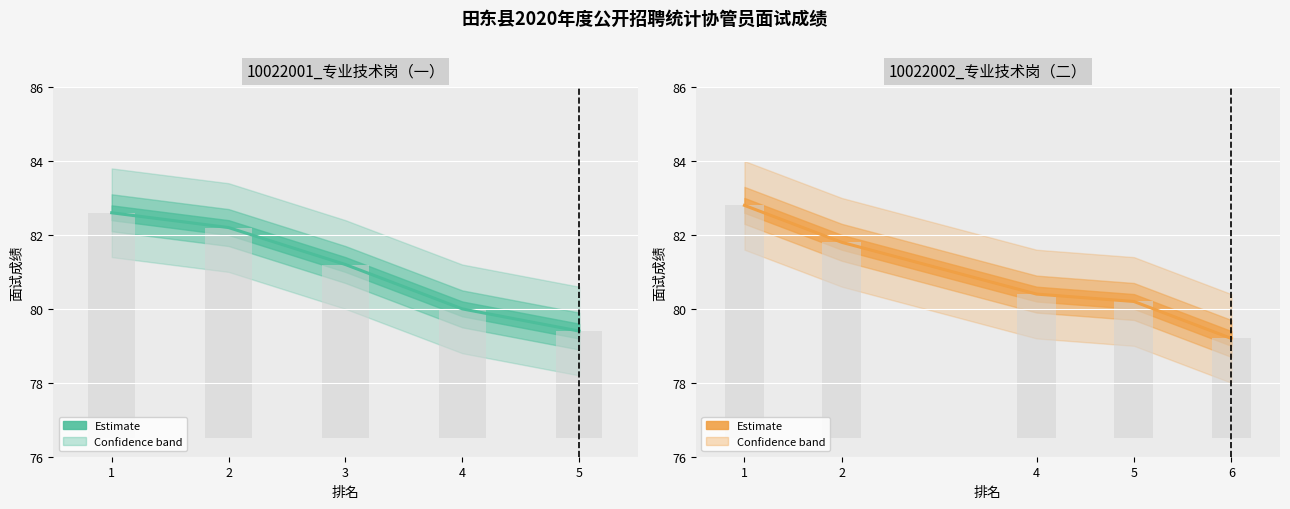

How many groups of bars are there?

5